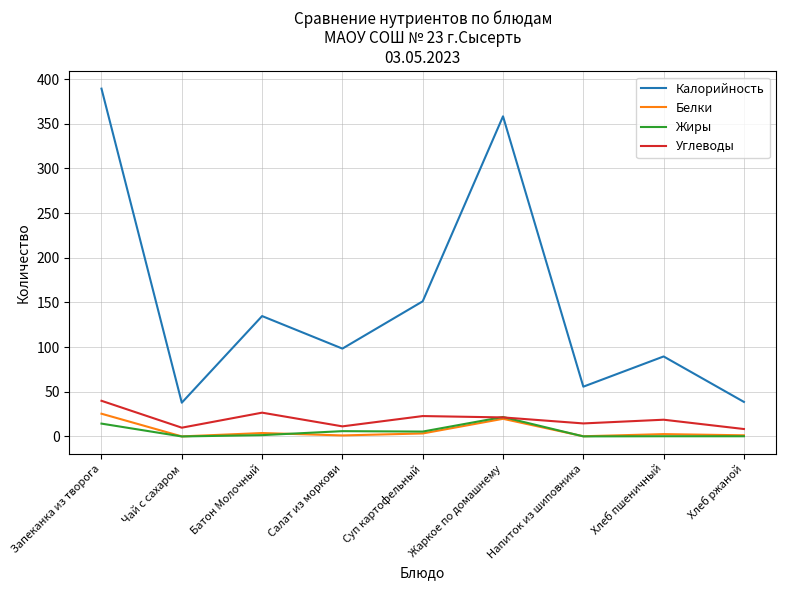

What is the greatest value displayed?

389.3